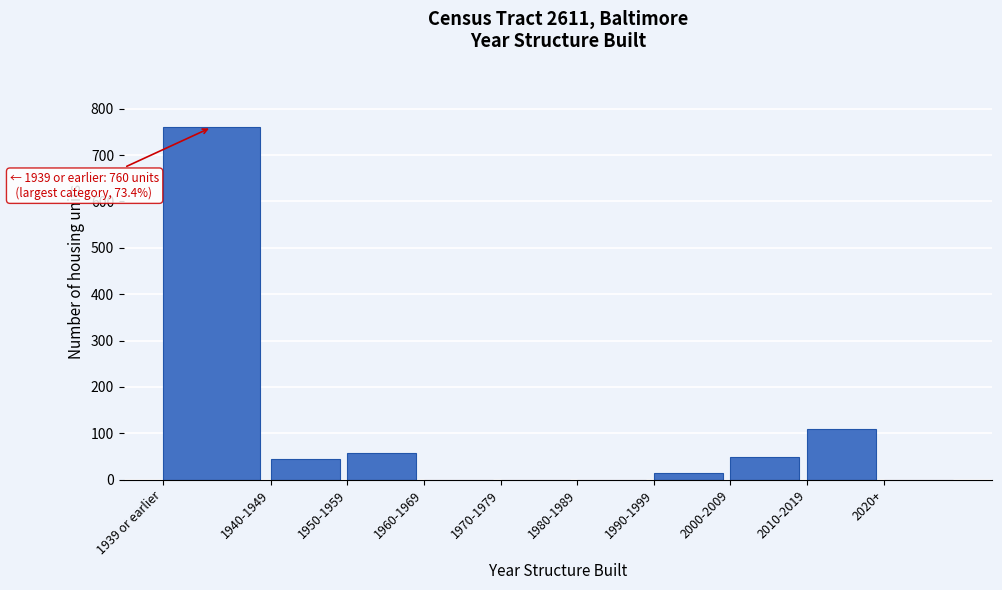

Reading right to left, extract all data points from this chart.

2020+=0	2010-2019=109	2000-2009=49	1990-1999=14	1980-1989=0	1970-1979=0	1960-1969=0	1950-1959=58	1940-1949=45	1939 or earlier=760